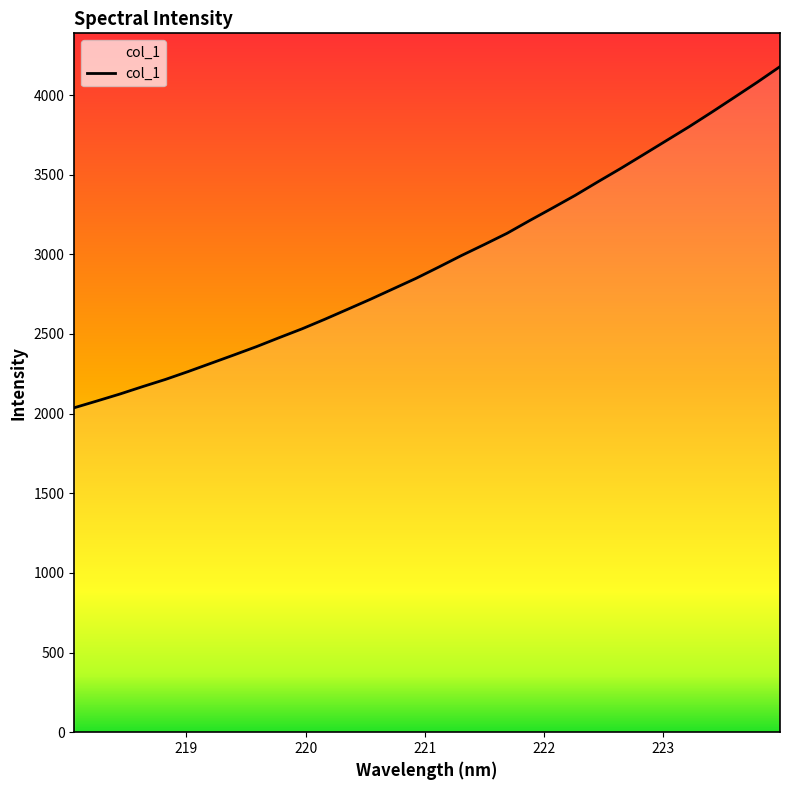

What is the difference between the maximum and minimum values?

2141.6